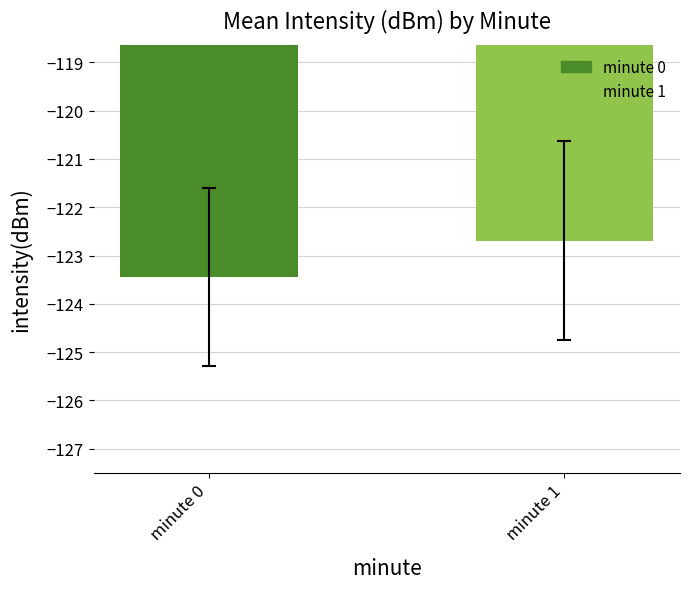

How many distinct data groups are displayed?

1